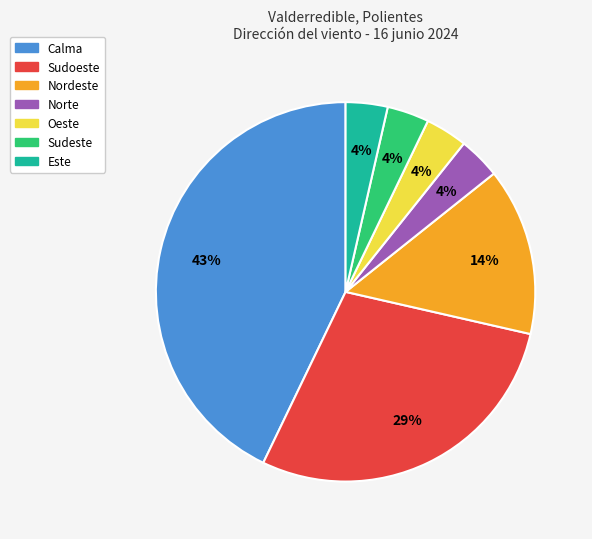

How many segments does this pie chart have?

7